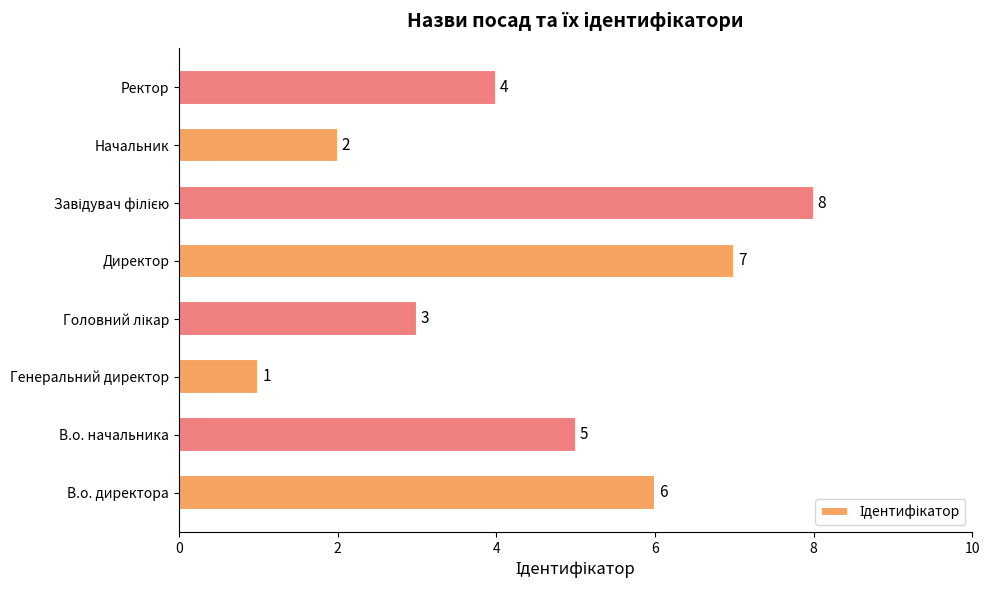

What is the difference between the maximum and second lowest values?

6